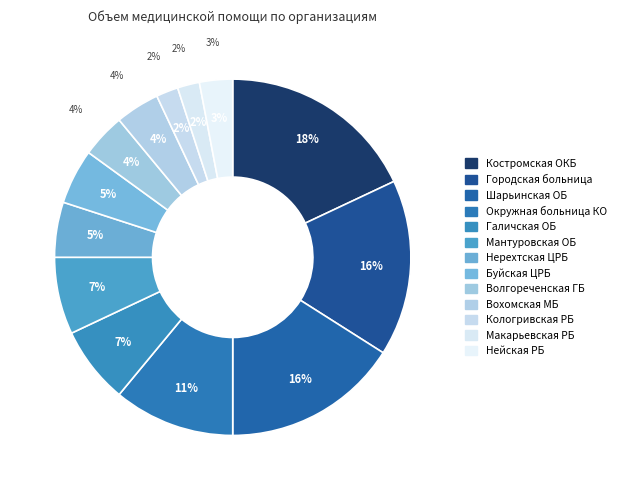

To the nearest percent, what is the difference between the Городская больница г. Костромы and Мантуровская окружная больница slice percentages?

9%